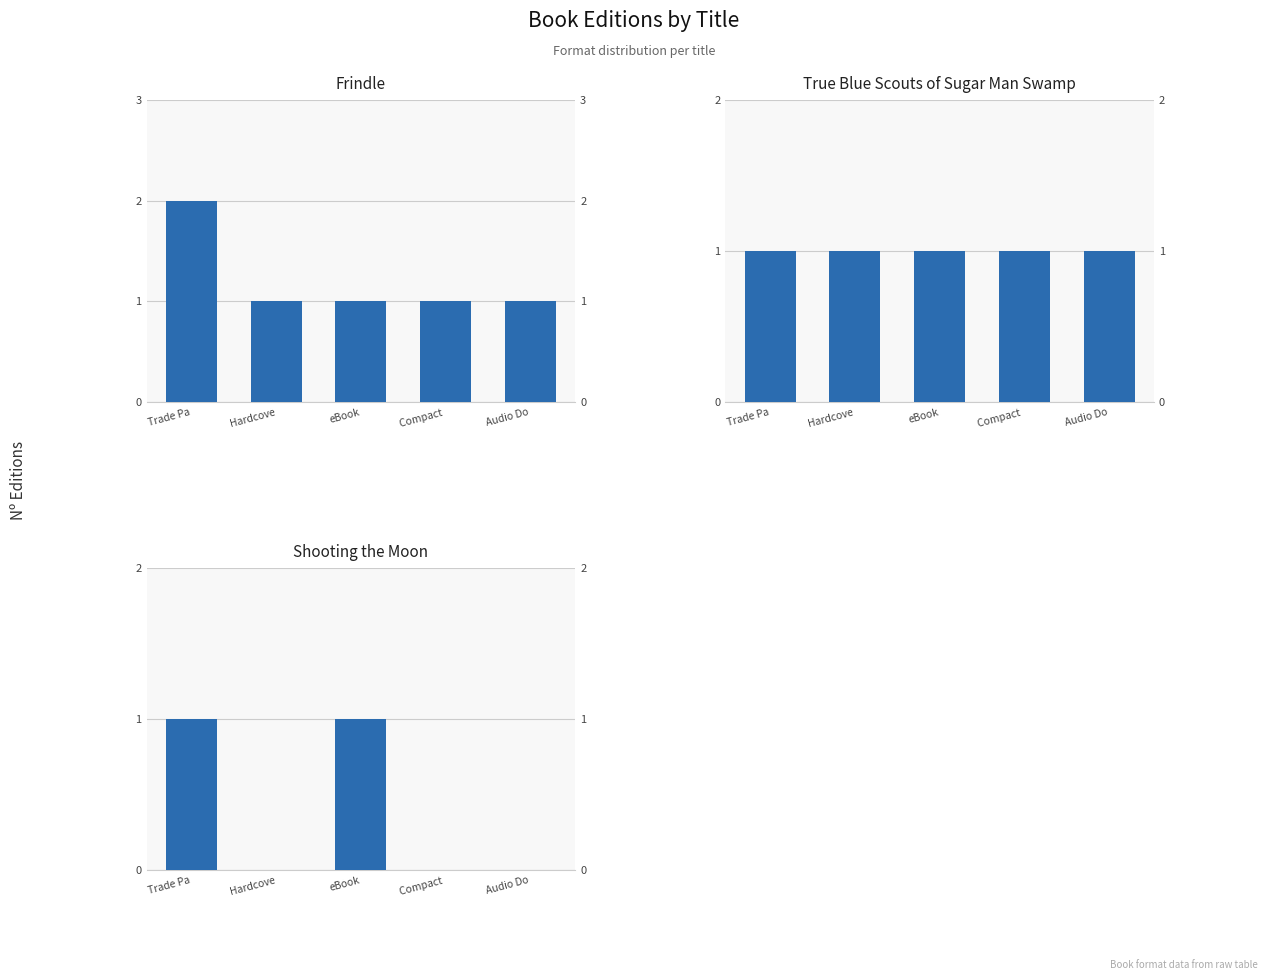

Which label corresponds to the largest value in the chart?

Trade Pa